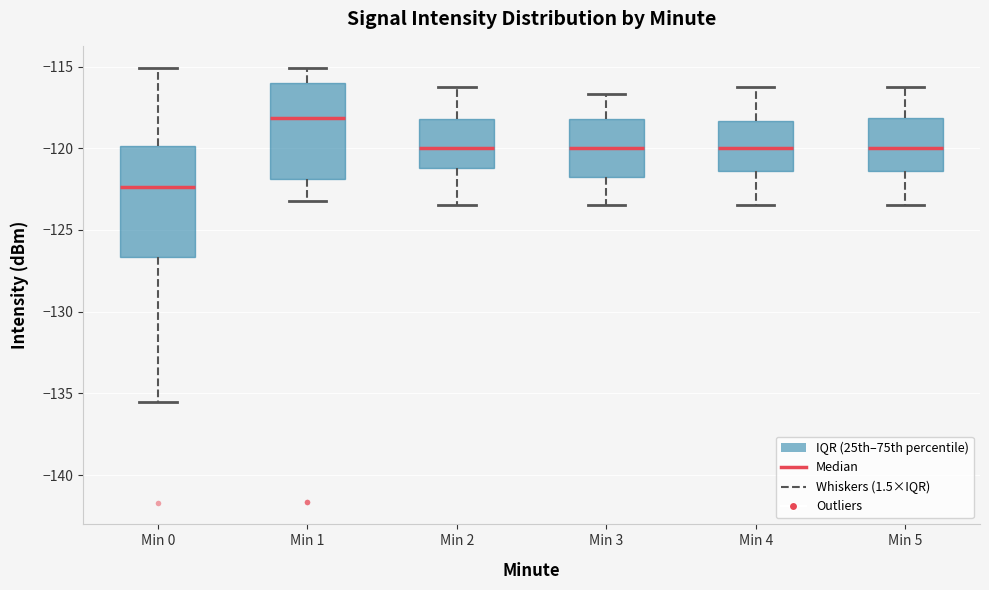

Reading left to right, transcribe this box plot: for each box, give where its median line is, the range the box spans, and where its two whiskers end, as read against the y-axis. The values are not printed on the chart, so give them approximately, as read against the axis.

Min 0: median -122.5, box -126.5 to -120.0, whiskers -135.5 to -115.0
Min 1: median -118.0, box -122.0 to -116.0, whiskers -123.0 to -115.0
Min 2: median -120.0, box -121.0 to -118.0, whiskers -123.5 to -116.0
Min 3: median -120.0, box -121.5 to -118.0, whiskers -123.5 to -116.5
Min 4: median -120.0, box -121.5 to -118.5, whiskers -123.5 to -116.0
Min 5: median -120.0, box -121.5 to -118.0, whiskers -123.5 to -116.0